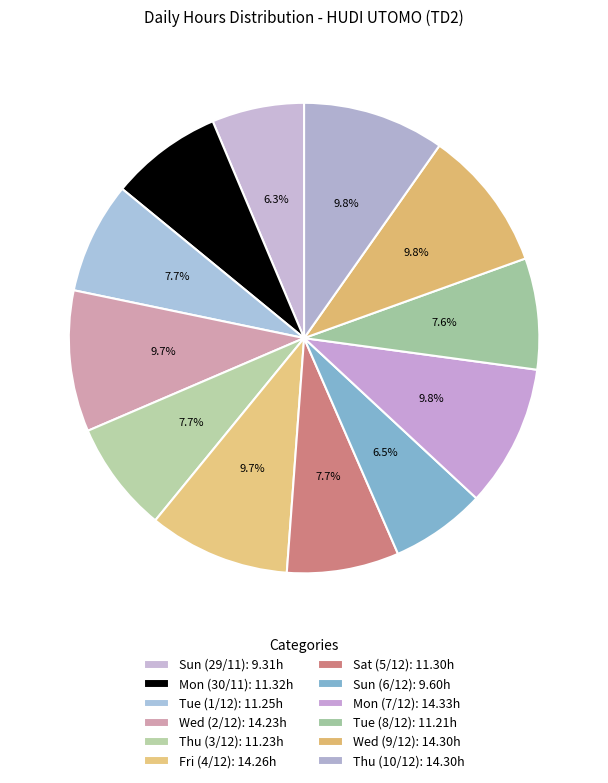

Count the number of slices in the pie.

12